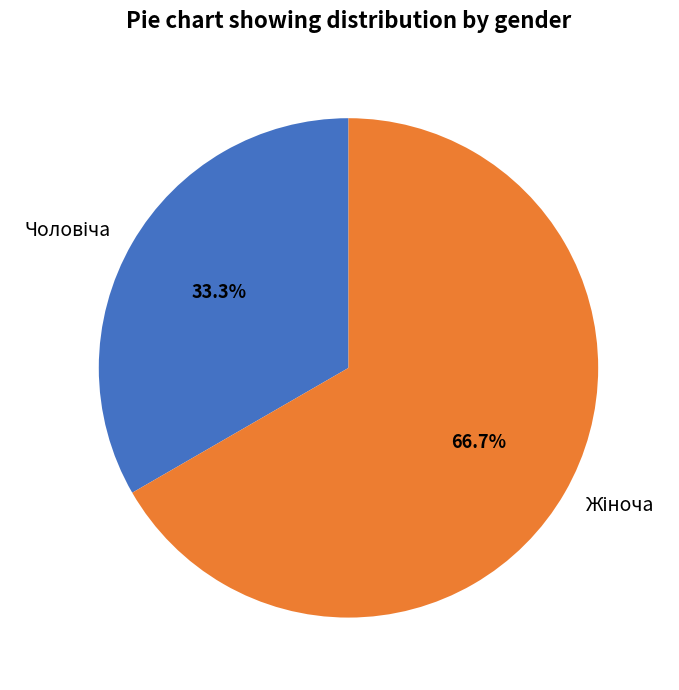

Is there any slice that represents more than half of the pie?

Yes